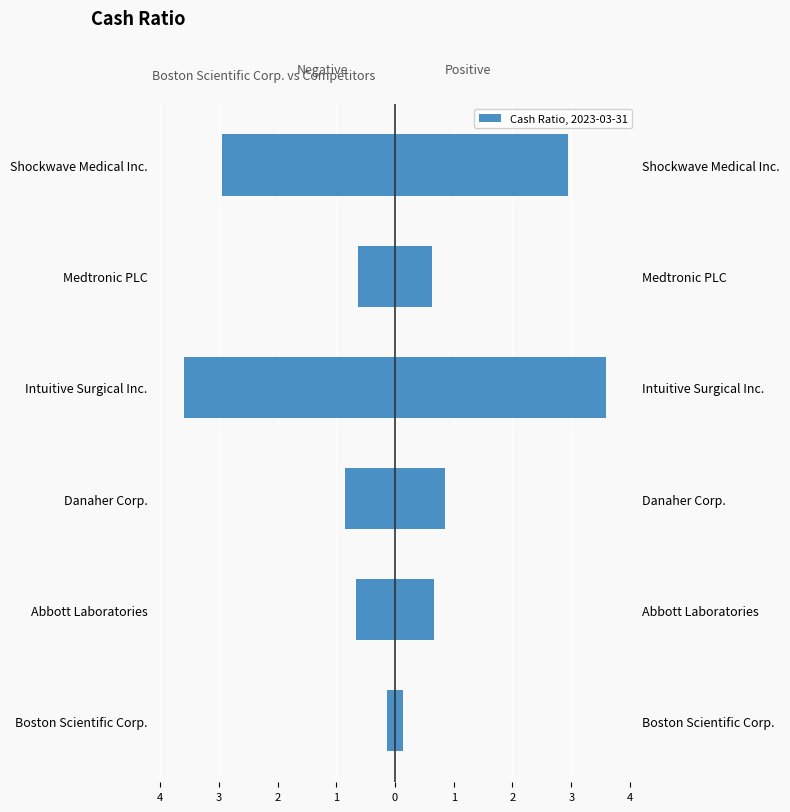

Does the chart contain stacked bars?

No